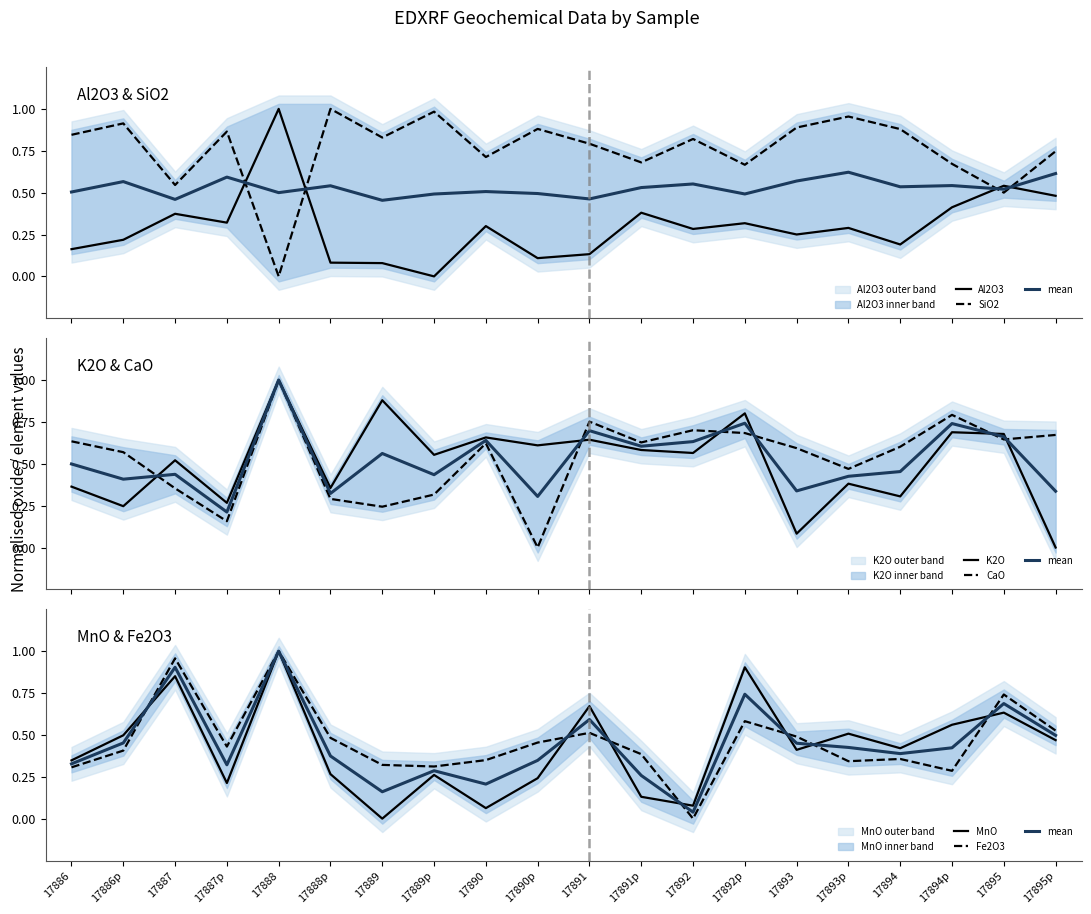

Rank the categories by MnO value from highest to lowest.

17888, 17892p, 17887, 17891, 17895, 17894p, 17893p, 17886p, 17895p, 17894, 17893, 17886, 17888p, 17889p, 17890p, 17887p, 17891p, 17892, 17890, 17889